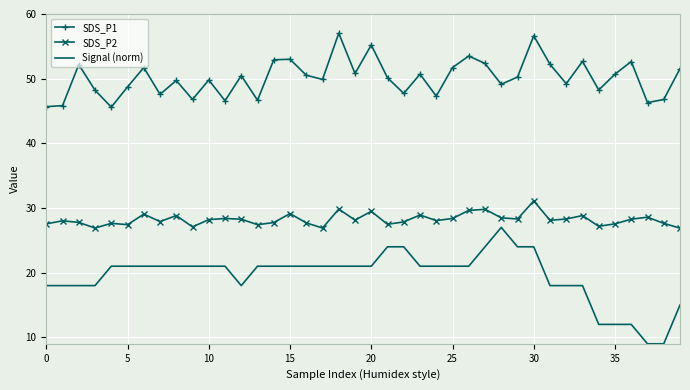

Which series has the largest total across all categories?

SDS_P1